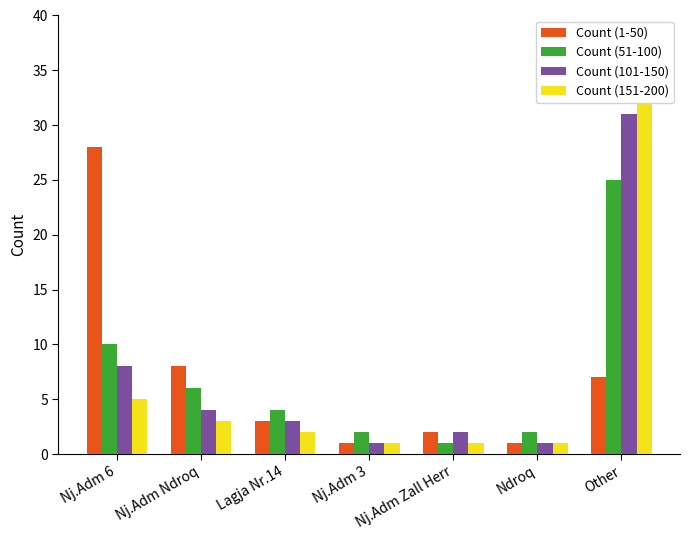

Reading left to right, transcribe all the data shown in this chart.

Count (1-50): 28	8	3	1	2	1	7
Count (51-100): 10	6	4	2	1	2	25
Count (101-150): 8	4	3	1	2	1	31
Count (151-200): 5	3	2	1	1	1	37